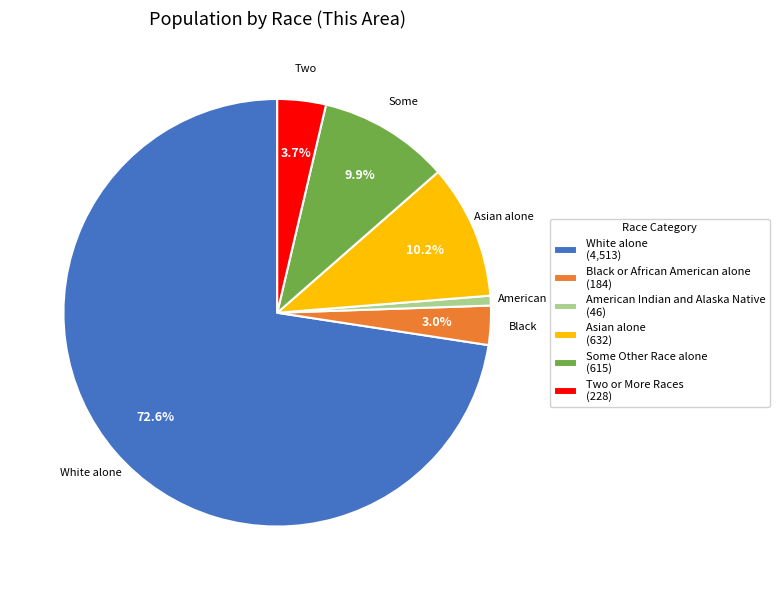

Does any single category account for the majority?

Yes